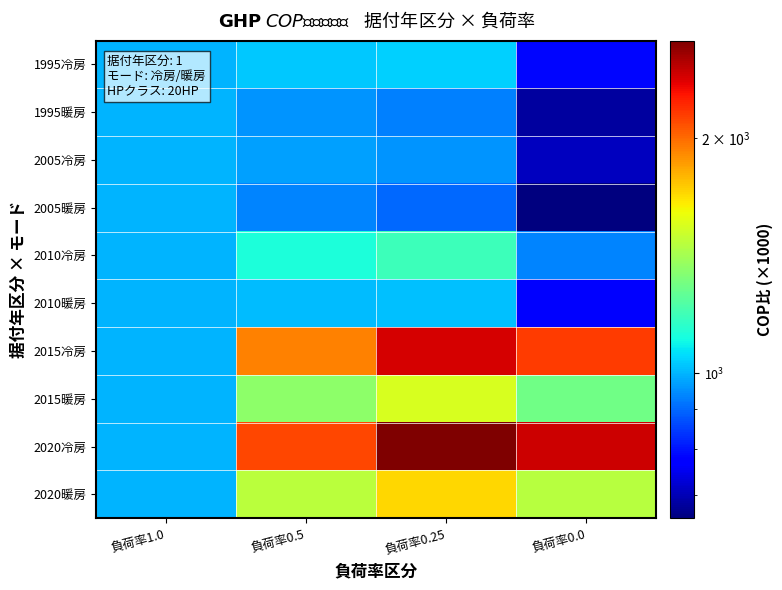

How many data points does each series have?

4